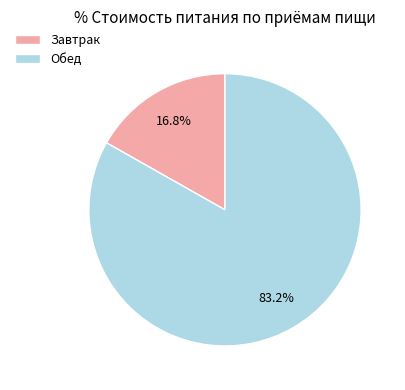

To the nearest percent, what is the average slice percentage?

50%